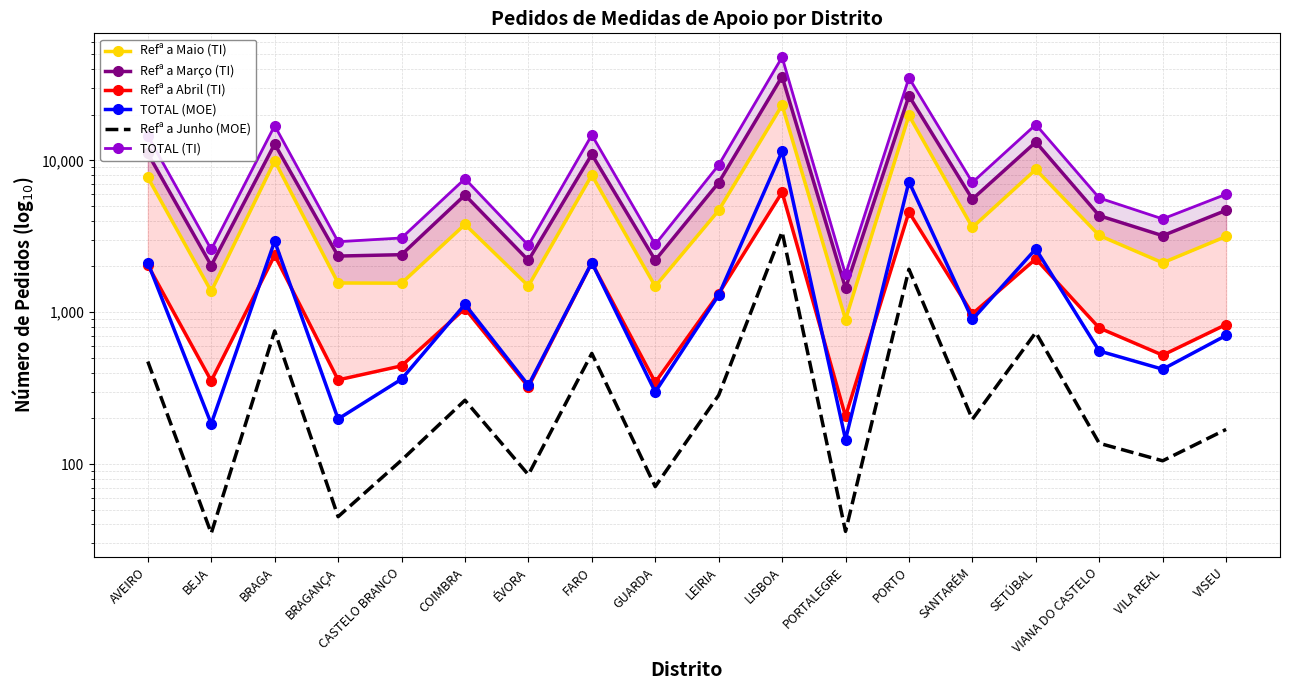

What is the difference between the second highest and minimum values in the Refª a Março (TI) series?

25138